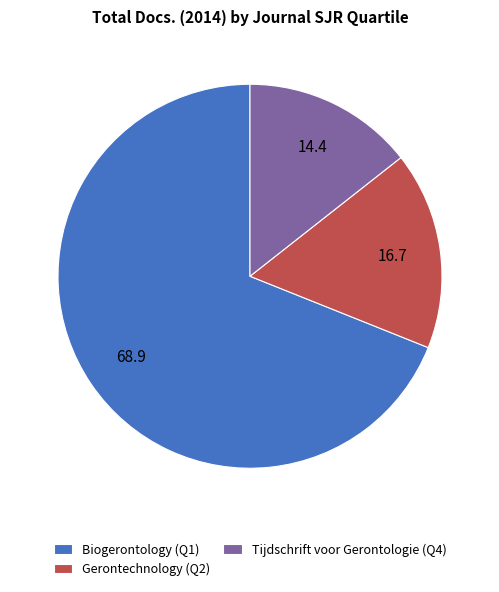

Is there any slice that represents more than half of the pie?

Yes